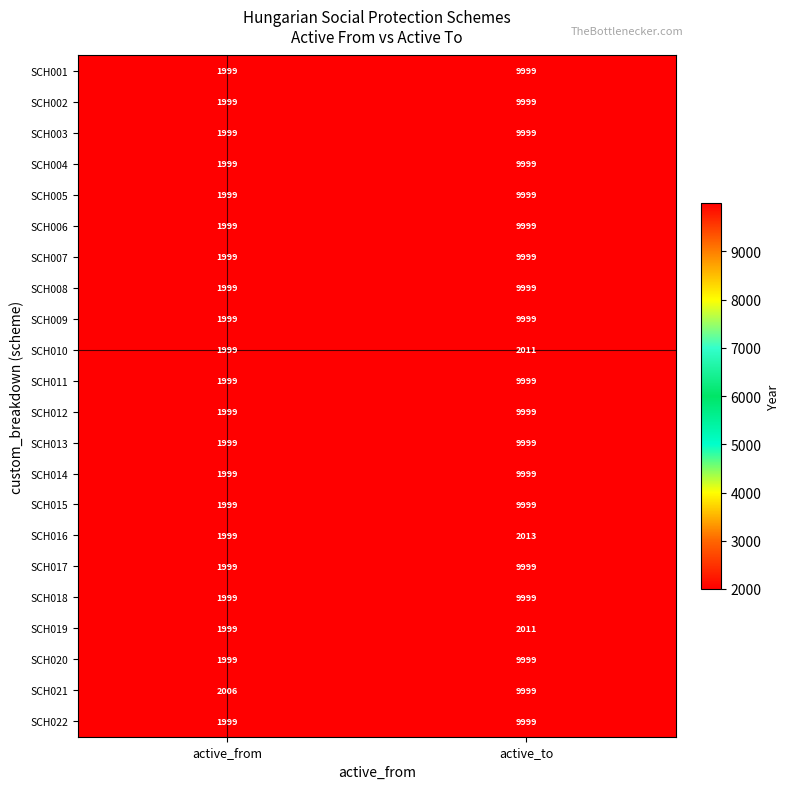

What is the average value of the SCH012 series?

5999